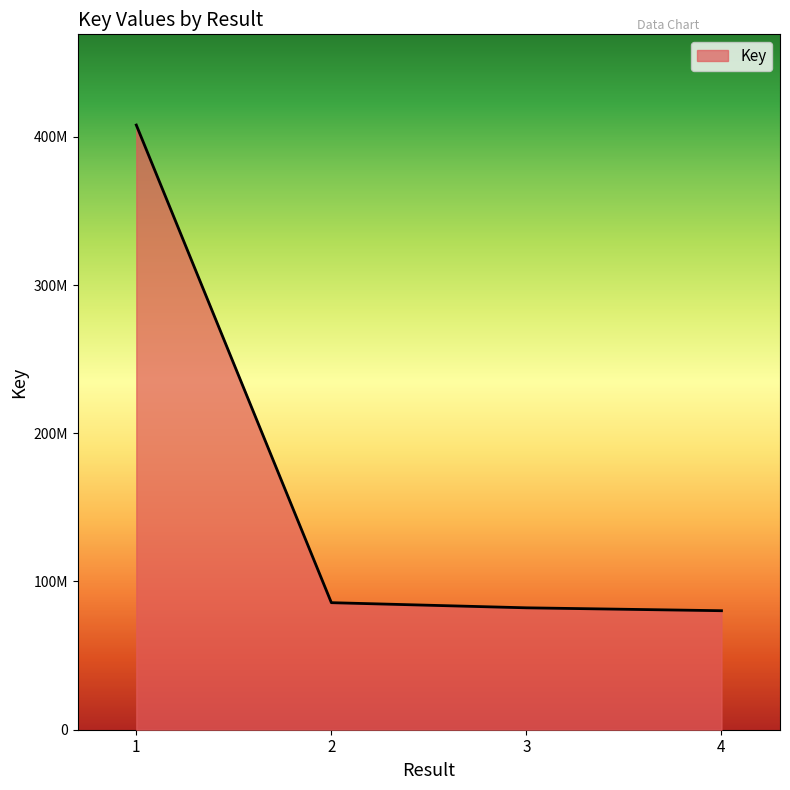

True or false: the data has more than 1 interior local peaks.

False